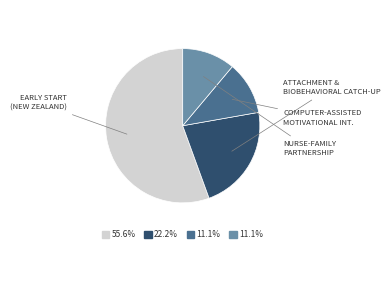

Is there any slice that represents more than half of the pie?

Yes